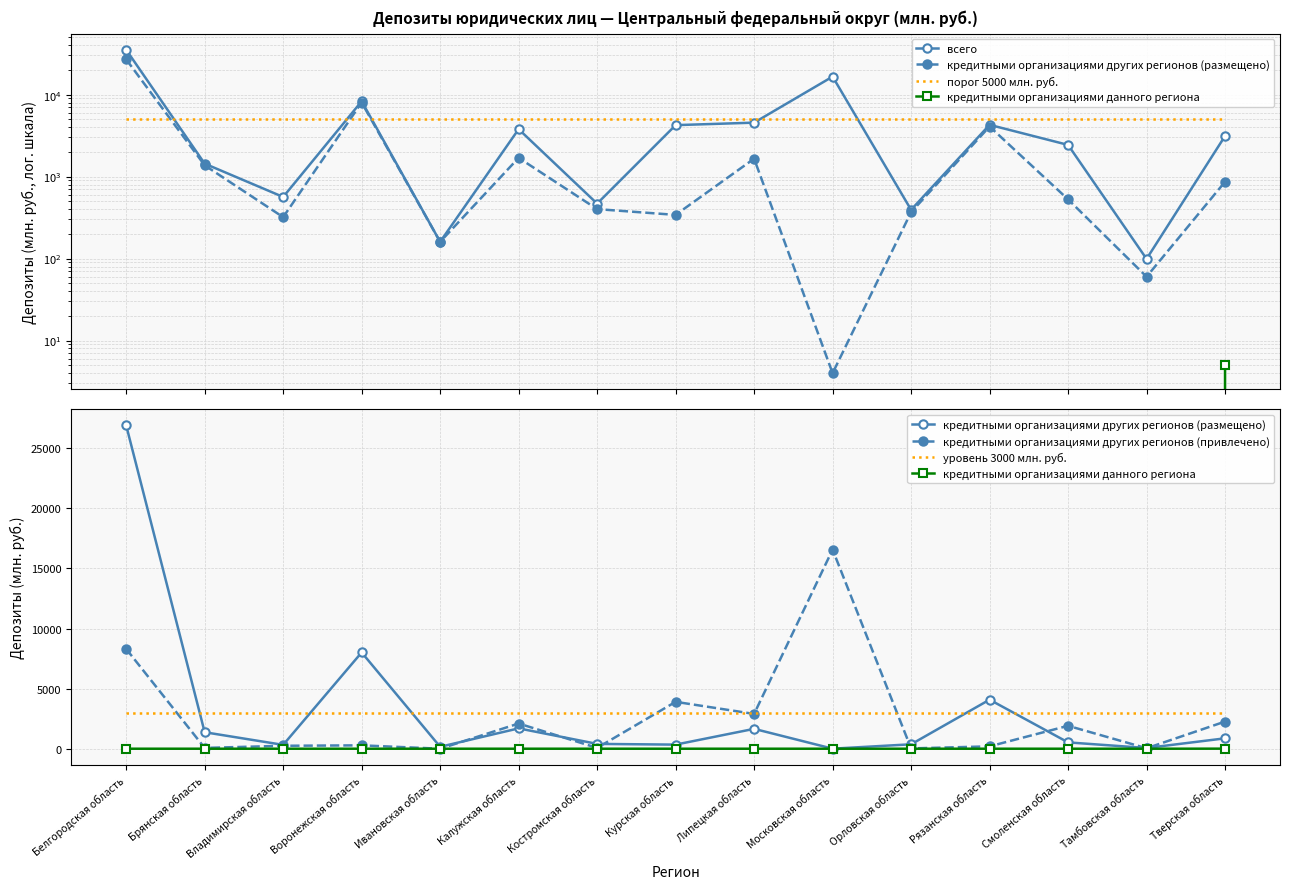

Reading right to left, list all the values displayed in this chart.

всего: Тверская область=3128	Тамбовская область=99	Смоленская область=2434	Рязанская область=4277	Орловская область=393	Московская область=16568	Липецкая область=4548	Курская область=4241	Костромская область=468	Калужская область=3788	Ивановская область=160	Воронежская область=8291	Владимирская область=564	Брянская область=1438	Белгородская область=35201
кредитными организациями других регионов (размещено): Тверская область=865	Тамбовская область=60	Смоленская область=527	Рязанская область=4080	Орловская область=368	Московская область=4	Липецкая область=1653	Курская область=341	Костромская область=401	Калужская область=1693	Ивановская область=160	Воронежская область=8009	Владимирская область=320	Брянская область=1372	Белгородская область=26900
порог 5000 млн. руб.: Тверская область=5000	Тамбовская область=5000	Смоленская область=5000	Рязанская область=5000	Орловская область=5000	Московская область=5000	Липецкая область=5000	Курская область=5000	Костромская область=5000	Калужская область=5000	Ивановская область=5000	Воронежская область=5000	Владимирская область=5000	Брянская область=5000	Белгородская область=5000
кредитными организациями данного региона: Тверская область=5	Тамбовская область=0	Смоленская область=0	Рязанская область=0	Орловская область=0	Московская область=0	Липецкая область=0	Курская область=0	Костромская область=0	Калужская область=0	Ивановская область=0	Воронежская область=0	Владимирская область=0	Брянская область=0	Белгородская область=0
кредитными организациями других регионов (привлечено): Тверская область=2258	Тамбовская область=39	Смоленская область=1907	Рязанская область=197	Орловская область=25	Московская область=16564	Липецкая область=2895	Курская область=3901	Костромская область=68	Калужская область=2096	Ивановская область=0	Воронежская область=281	Владимирская область=245	Брянская область=66	Белгородская область=8301
уровень 3000 млн. руб.: Тверская область=3000	Тамбовская область=3000	Смоленская область=3000	Рязанская область=3000	Орловская область=3000	Московская область=3000	Липецкая область=3000	Курская область=3000	Костромская область=3000	Калужская область=3000	Ивановская область=3000	Воронежская область=3000	Владимирская область=3000	Брянская область=3000	Белгородская область=3000